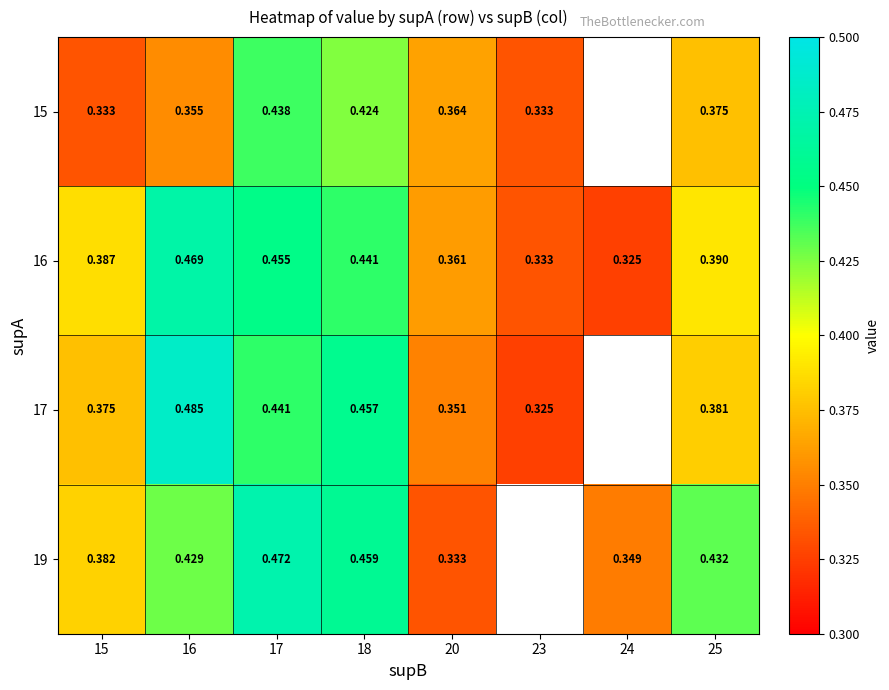

Is the value of 17 at 20 greater than the value of 16 at 15?

No